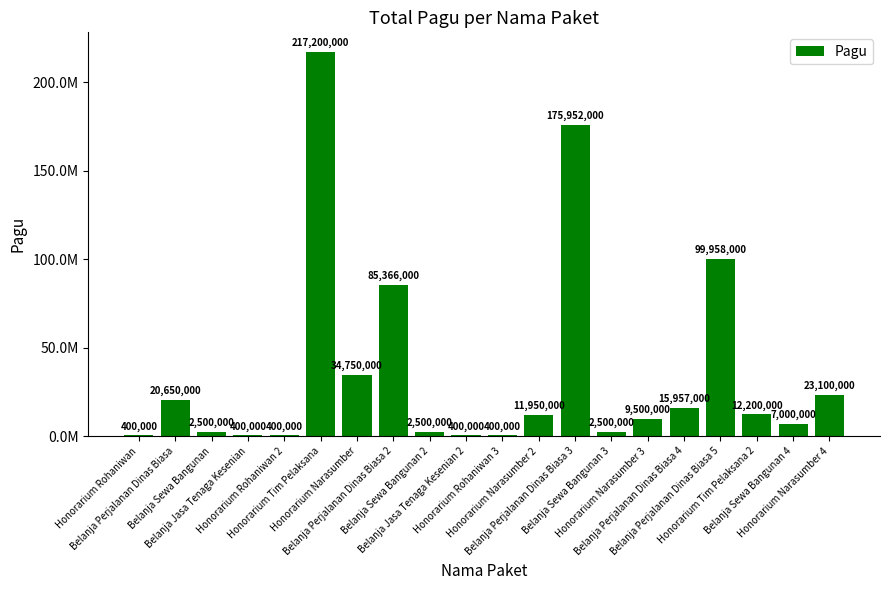

The chart shows a value of 4427836 at Belanja Sewa Bangunan. True or false?

False